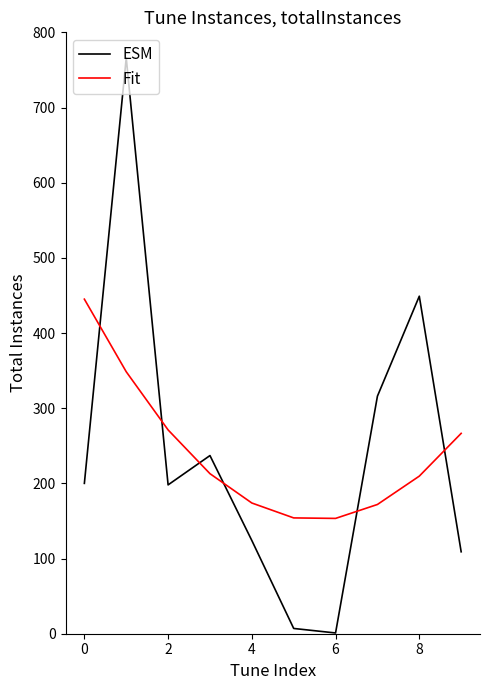

What is the minimum value for Fit?

153.4